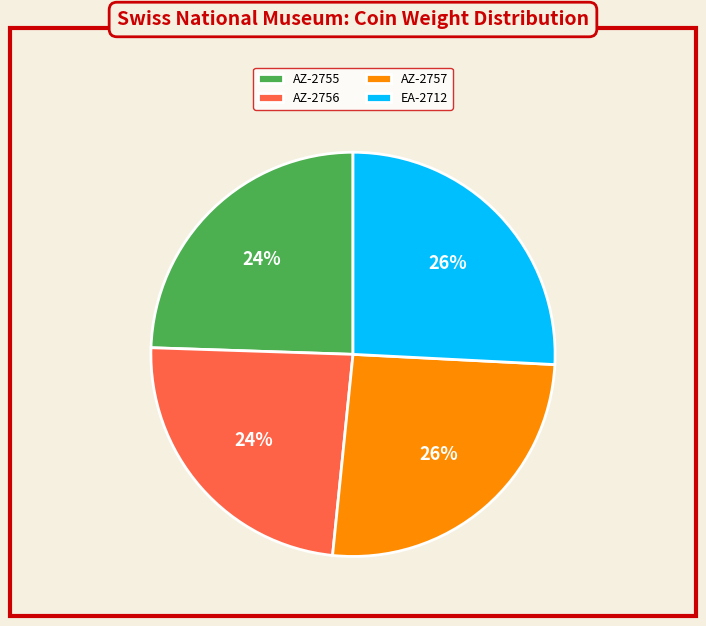

Is AZ-2756 the majority of the pie?

No